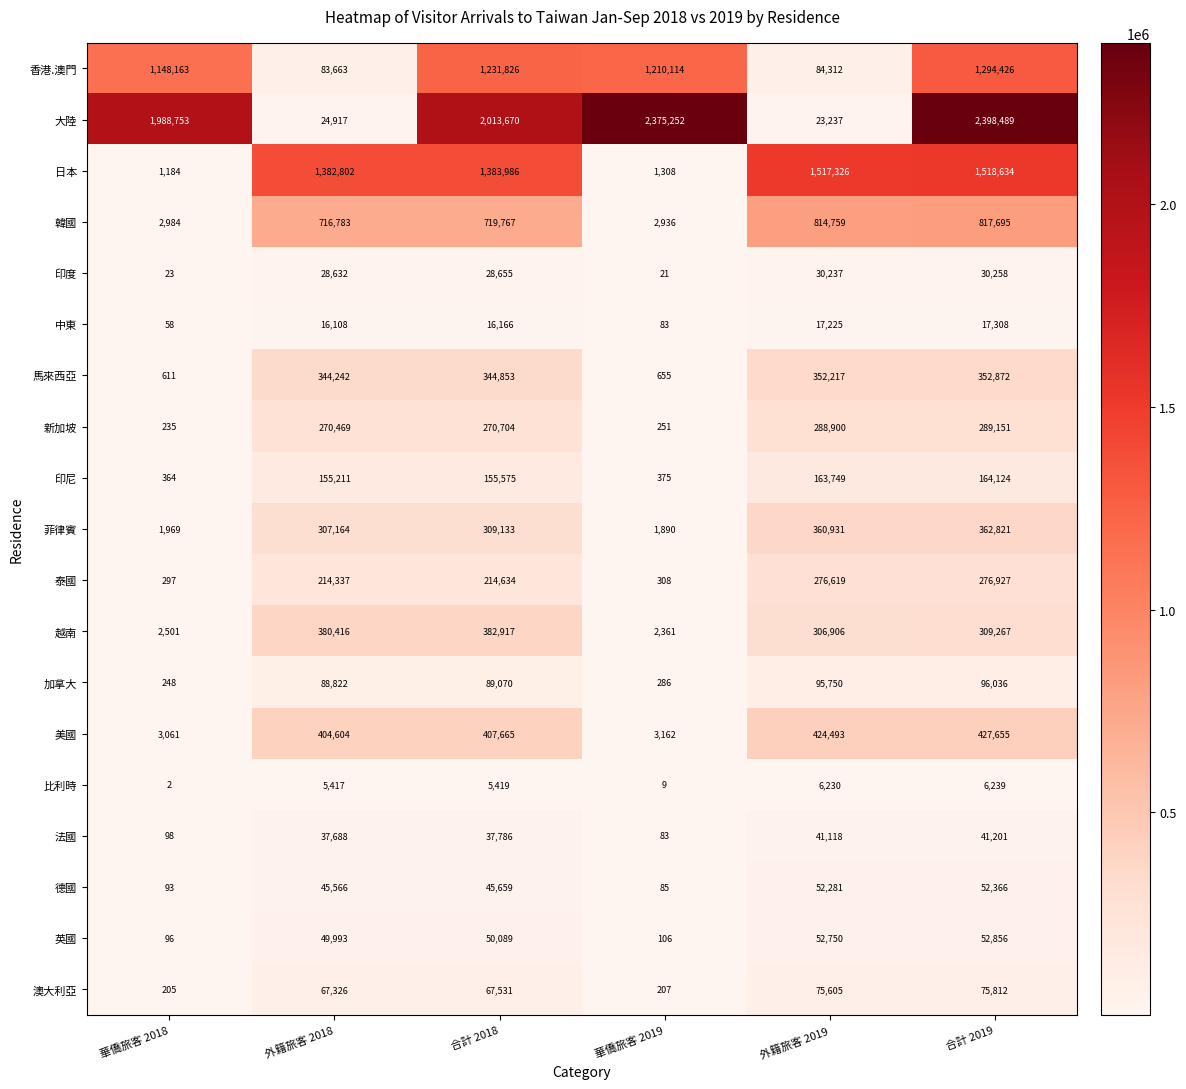

How many values in the 印度 series are below 28655?

3